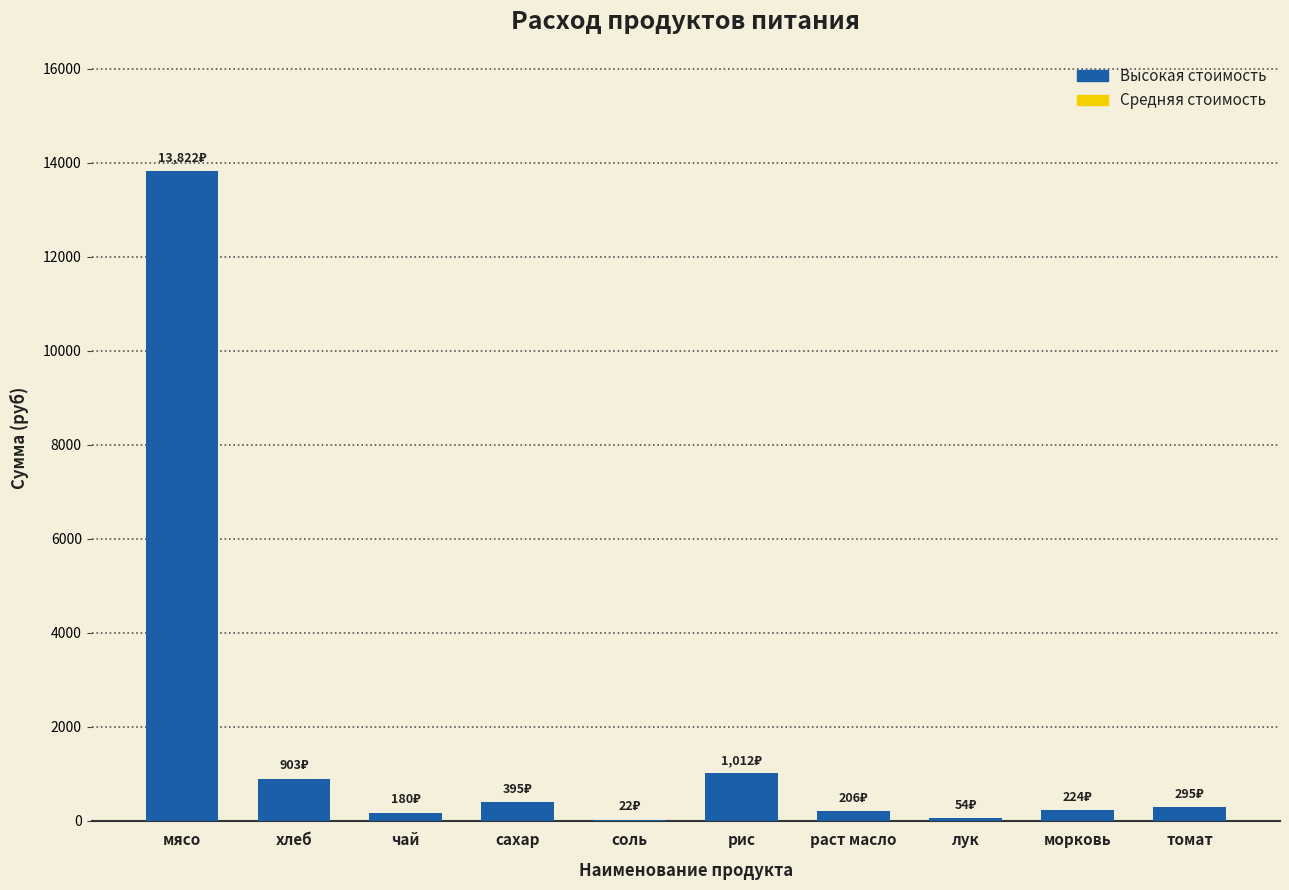

What is the sum of all values?

17112.0